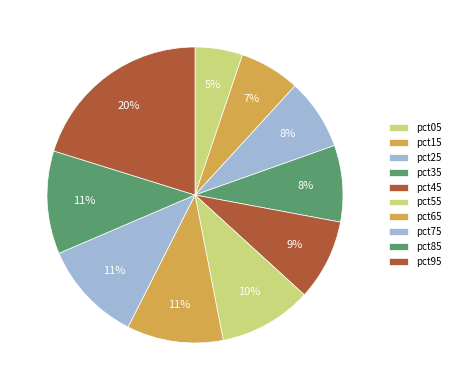

Is it true that pct35 is 8% of the pie?

True